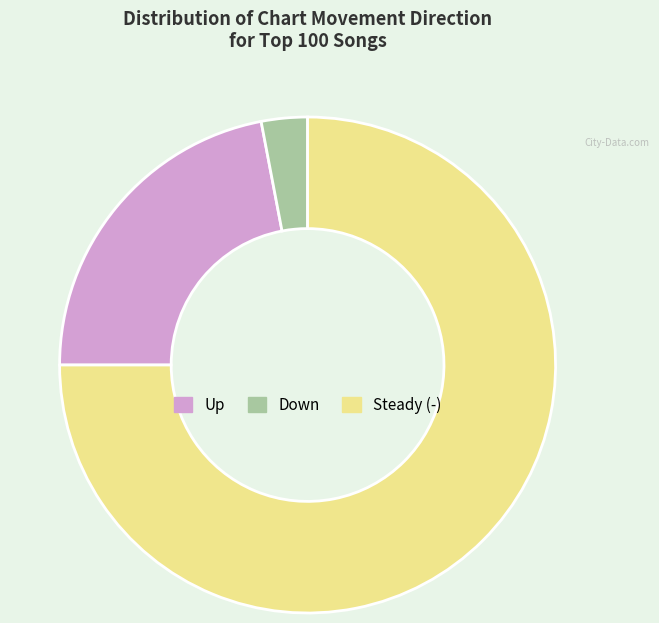

Is there any slice that represents more than half of the pie?

Yes